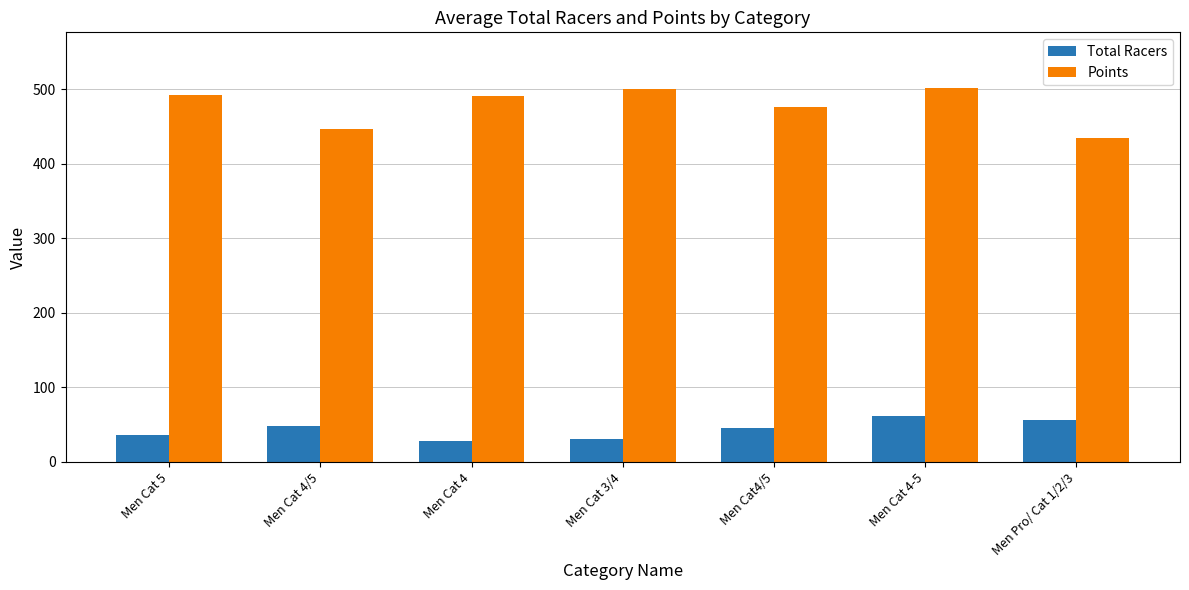

What is the lowest value of the Points series?

435.1